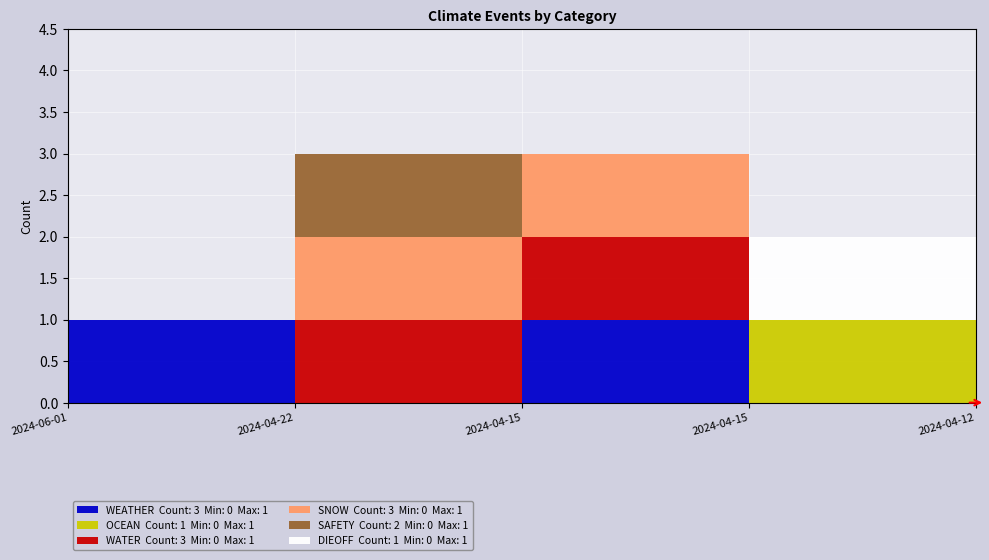

How many times do OCEAN and WEATHER cross each other?

2